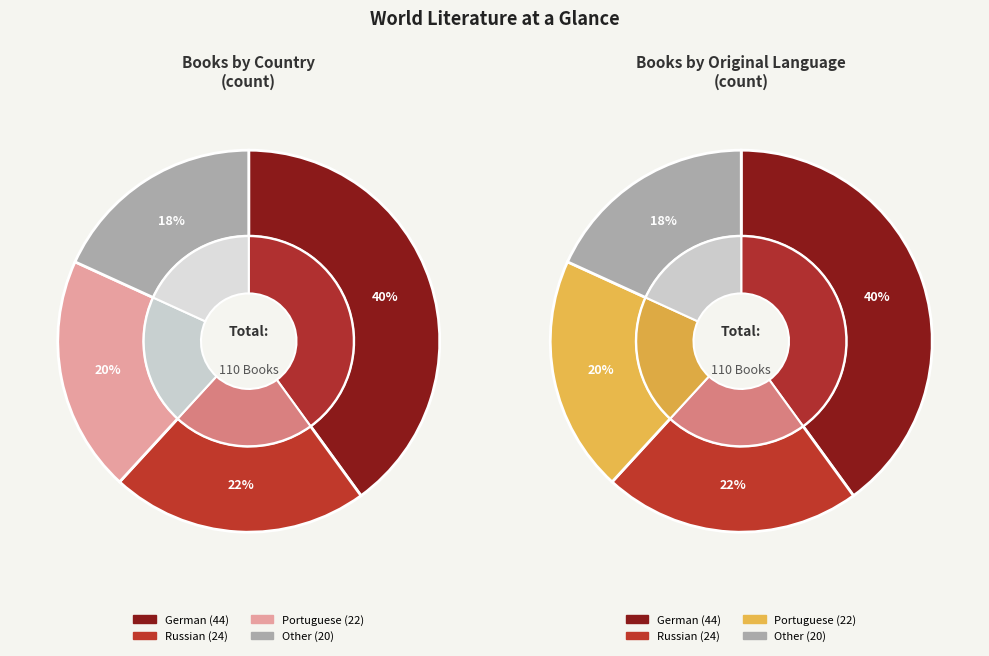

Is it true that Portuguese is 20% of the pie?

True